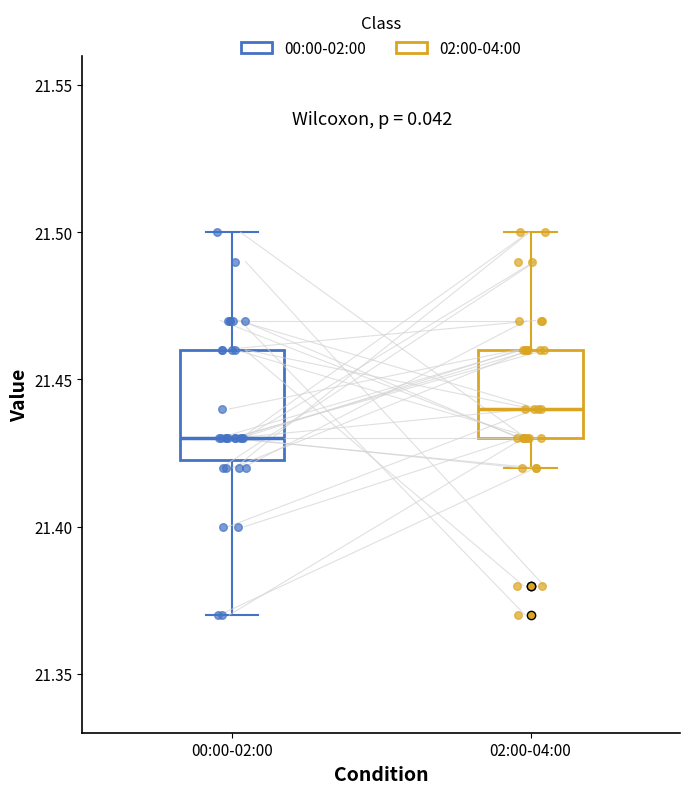

Where does the lower whisker of the box for 02:00-04:00 end on the y-axis? The values are not printed on the chart, so give them approximately, as read against the axis.

21.420